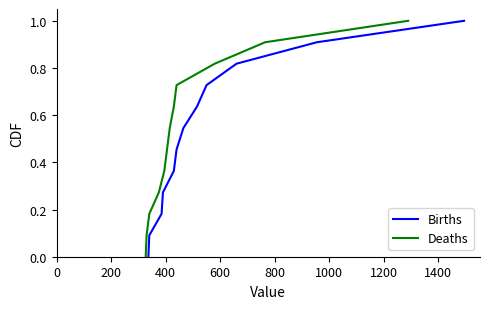

How many lines are shown in the chart?

2